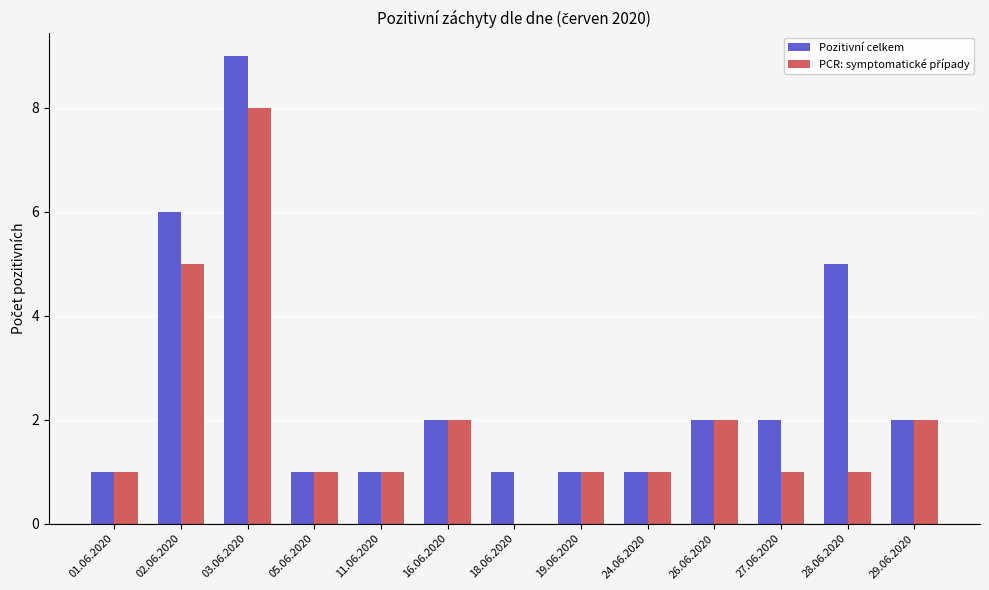

Does the chart contain stacked bars?

No